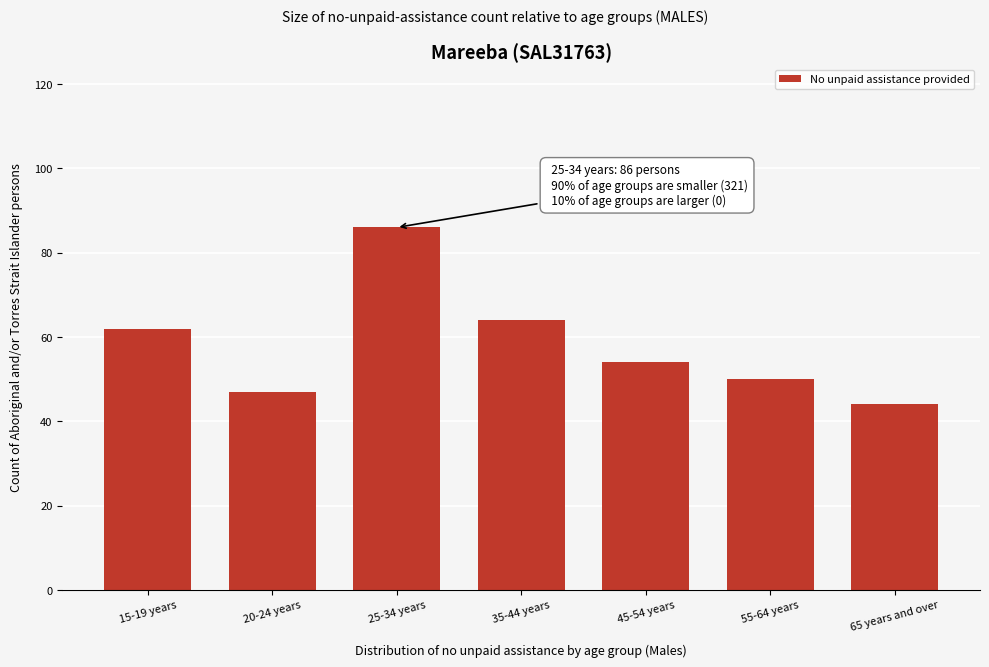

Reading left to right, list all the values displayed in this chart.

62	47	86	64	54	50	44